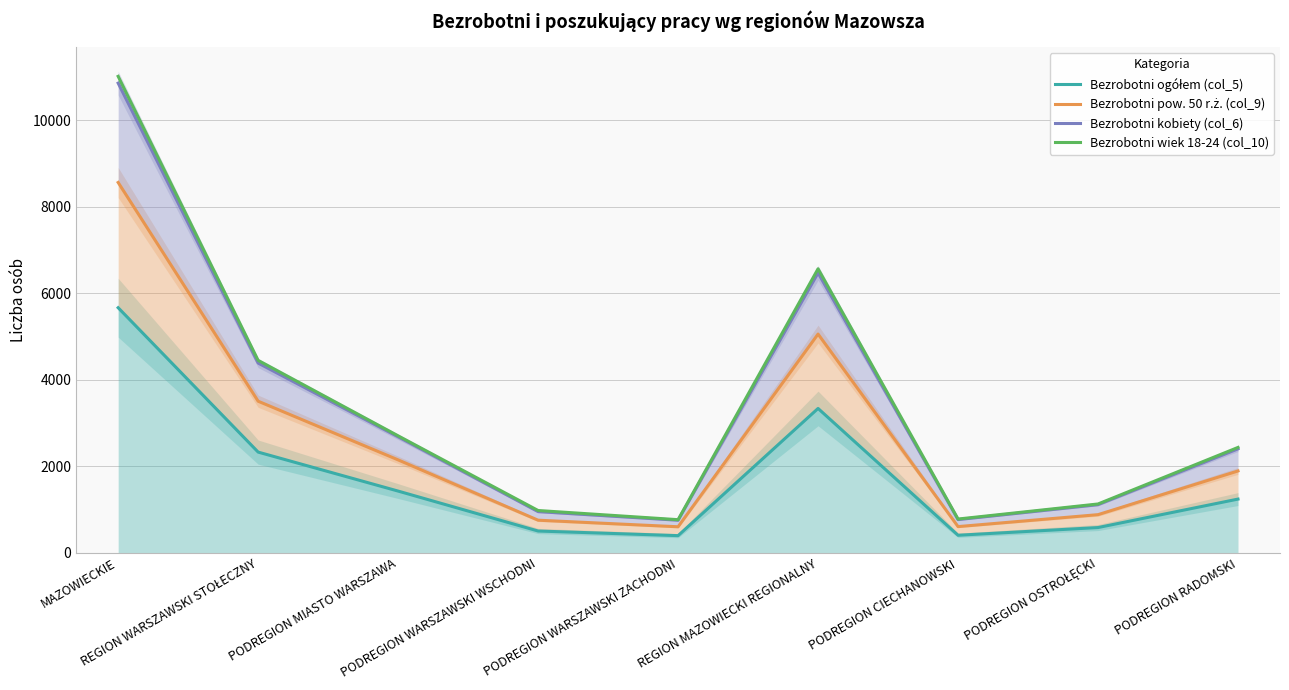

What is the maximum value shown in the chart?

11013